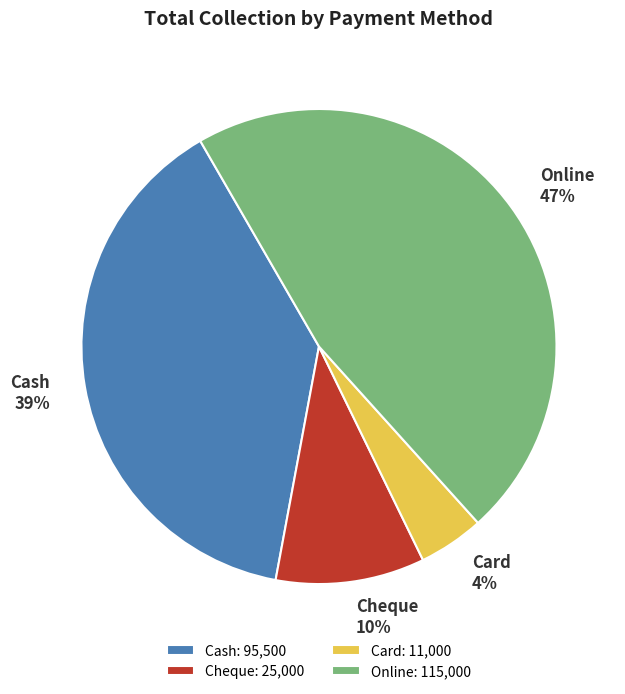

How many segments does this pie chart have?

4